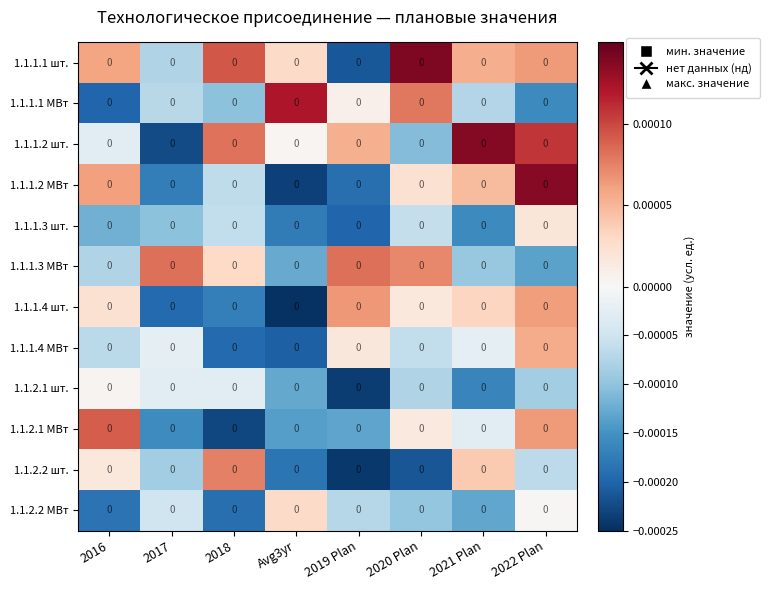

Reading left to right, list all the values displayed in this chart.

1.1.1.1 шт.: 2016=0.0	2017=0.0	2018=0.0	Avg3yr=0.0	2019 Plan=0.0	2020 Plan=0.0	2021 Plan=0.0	2022 Plan=0.0
1.1.1.1 МВт: 2016=0.0	2017=0.0	2018=0.0	Avg3yr=0.0	2019 Plan=0.0	2020 Plan=0.0	2021 Plan=0.0	2022 Plan=0.0
1.1.1.2 шт.: 2016=0.0	2017=0.0	2018=0.0	Avg3yr=0.0	2019 Plan=0.0	2020 Plan=0.0	2021 Plan=0.0	2022 Plan=0.0
1.1.1.2 МВт: 2016=0.0	2017=0.0	2018=0.0	Avg3yr=0.0	2019 Plan=0.0	2020 Plan=0.0	2021 Plan=0.0	2022 Plan=0.0
1.1.1.3 шт.: 2016=0.0	2017=0.0	2018=0.0	Avg3yr=0.0	2019 Plan=0.0	2020 Plan=0.0	2021 Plan=0.0	2022 Plan=0.0
1.1.1.3 МВт: 2016=0.0	2017=0.0	2018=0.0	Avg3yr=0.0	2019 Plan=0.0	2020 Plan=0.0	2021 Plan=0.0	2022 Plan=0.0
1.1.1.4 шт.: 2016=0.0	2017=0.0	2018=0.0	Avg3yr=0.0	2019 Plan=0.0	2020 Plan=0.0	2021 Plan=0.0	2022 Plan=0.0
1.1.1.4 МВт: 2016=0.0	2017=0.0	2018=0.0	Avg3yr=0.0	2019 Plan=0.0	2020 Plan=0.0	2021 Plan=0.0	2022 Plan=0.0
1.1.2.1 шт.: 2016=0.0	2017=0.0	2018=0.0	Avg3yr=0.0	2019 Plan=0.0	2020 Plan=0.0	2021 Plan=0.0	2022 Plan=0.0
1.1.2.1 МВт: 2016=0.0	2017=0.0	2018=0.0	Avg3yr=0.0	2019 Plan=0.0	2020 Plan=0.0	2021 Plan=0.0	2022 Plan=0.0
1.1.2.2 шт.: 2016=0.0	2017=0.0	2018=0.0	Avg3yr=0.0	2019 Plan=0.0	2020 Plan=0.0	2021 Plan=0.0	2022 Plan=0.0
1.1.2.2 МВт: 2016=0.0	2017=0.0	2018=0.0	Avg3yr=0.0	2019 Plan=0.0	2020 Plan=0.0	2021 Plan=0.0	2022 Plan=0.0